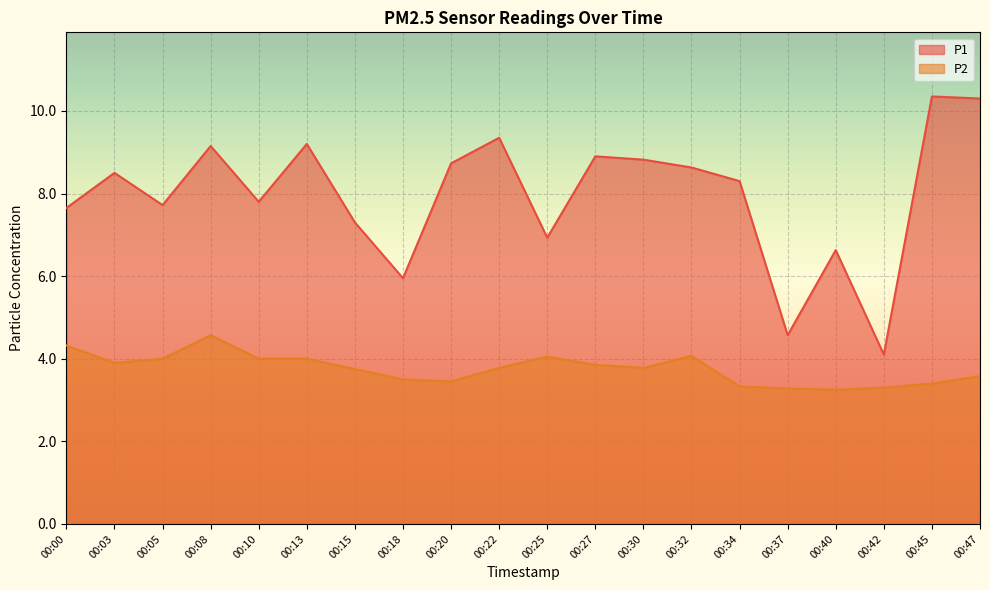

What is the average value of the P1 series?

7.9